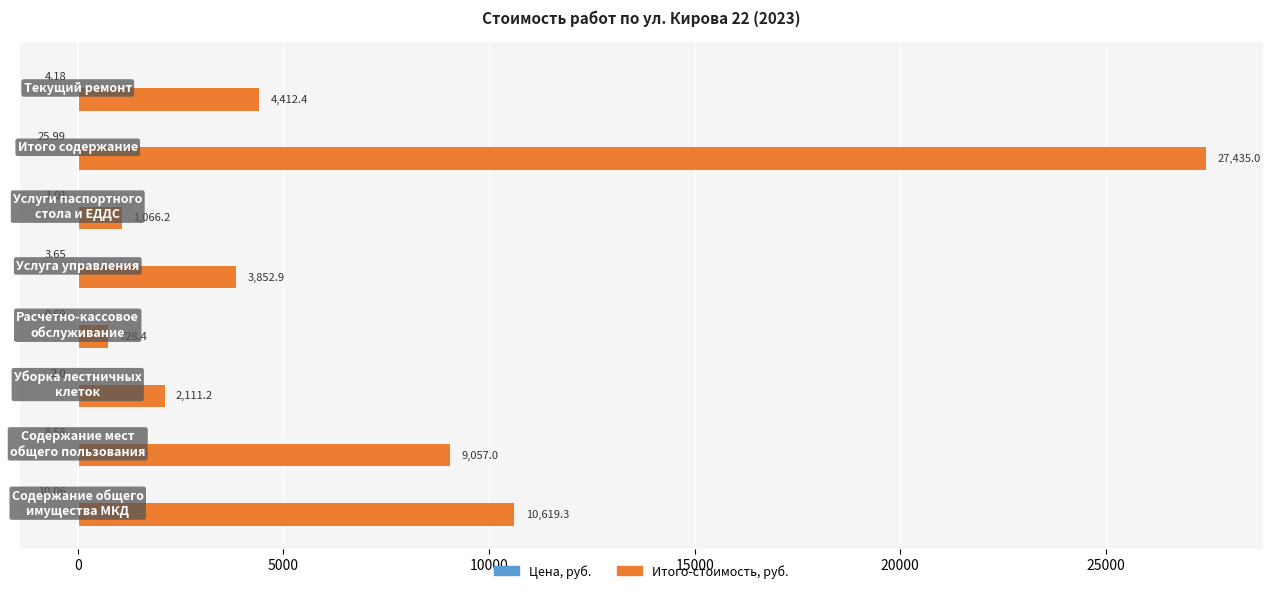

Which series has the largest total across all categories?

Итого-стоимость, руб.